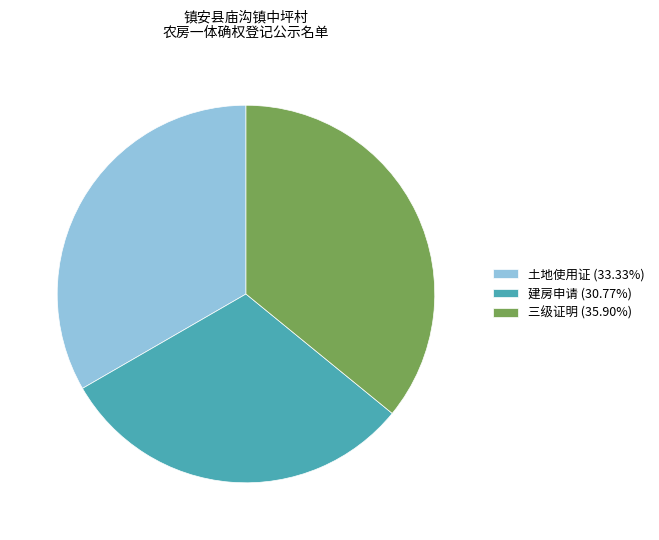

Is 建房申请 (30.77%) the majority of the pie?

No